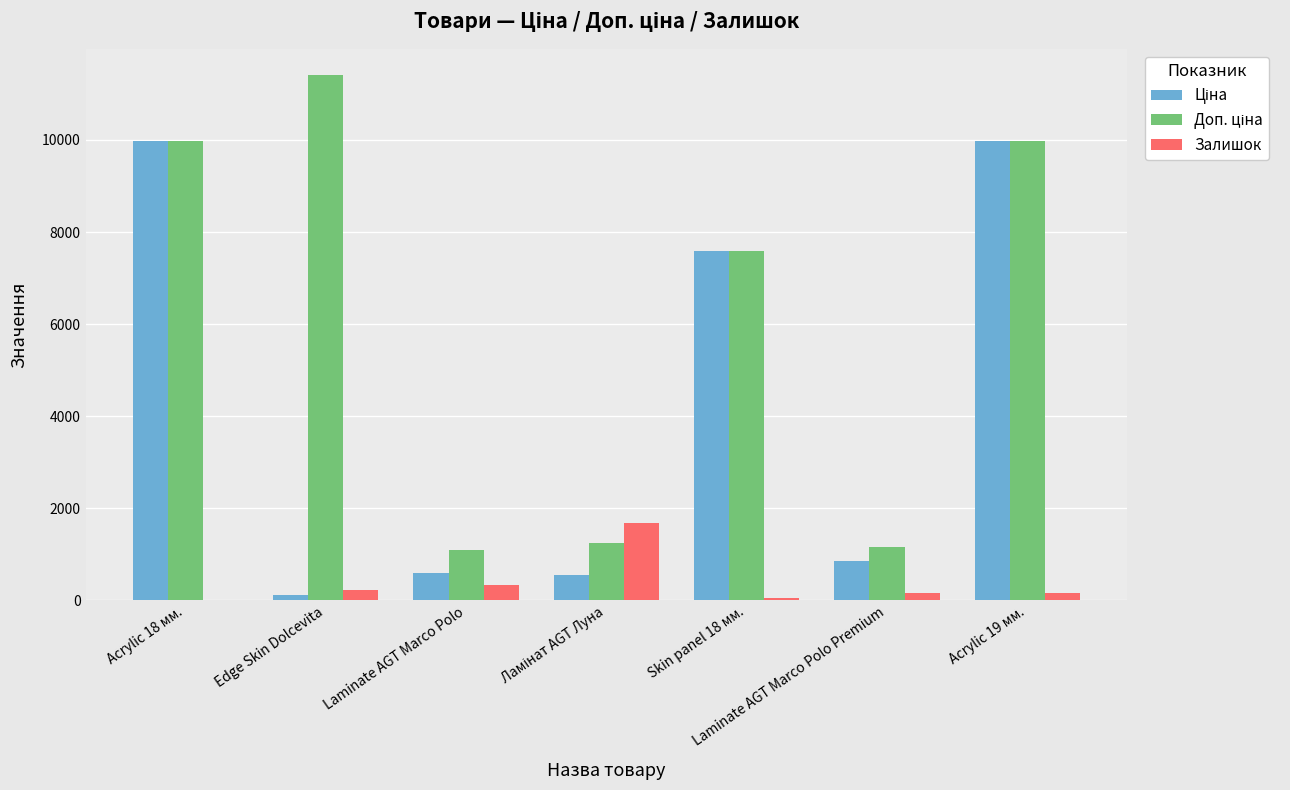

What is the sum of the Залишок values at Laminate AGT Marco Polo and Skin panel 18 мм.?

369.0